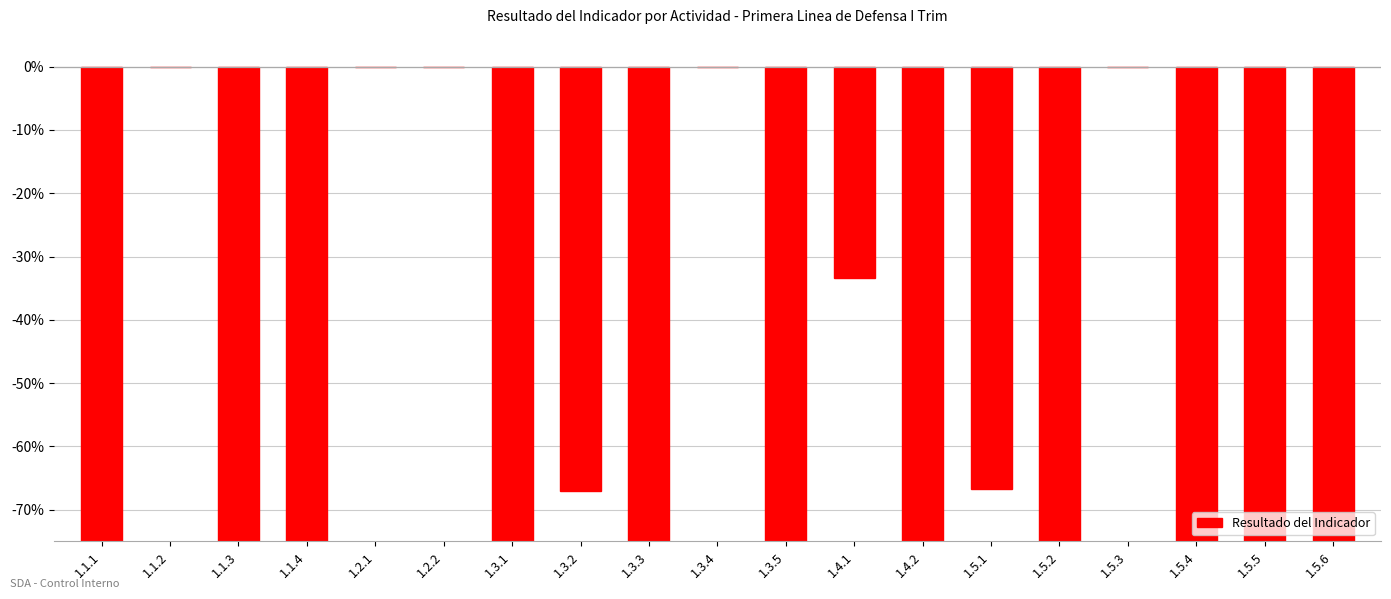

List the labels in order of value, largest first.

1.1.2, 1.2.1, 1.2.2, 1.3.4, 1.5.3, 1.4.1, 1.5.1, 1.3.2, 1.3.3, 1.5.2, 1.1.1, 1.1.3, 1.5.5, 1.1.4, 1.3.1, 1.3.5, 1.4.2, 1.5.4, 1.5.6